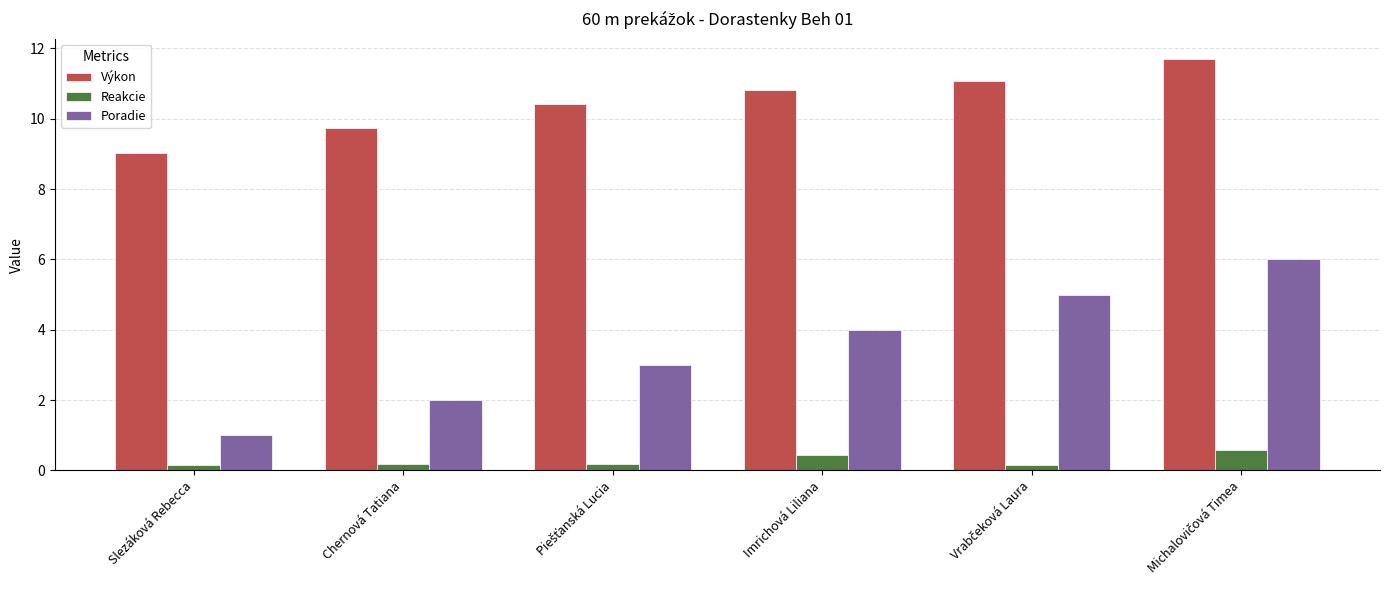

True or false: Výkon has a value of 13.1 at Slezáková Rebecca.

False